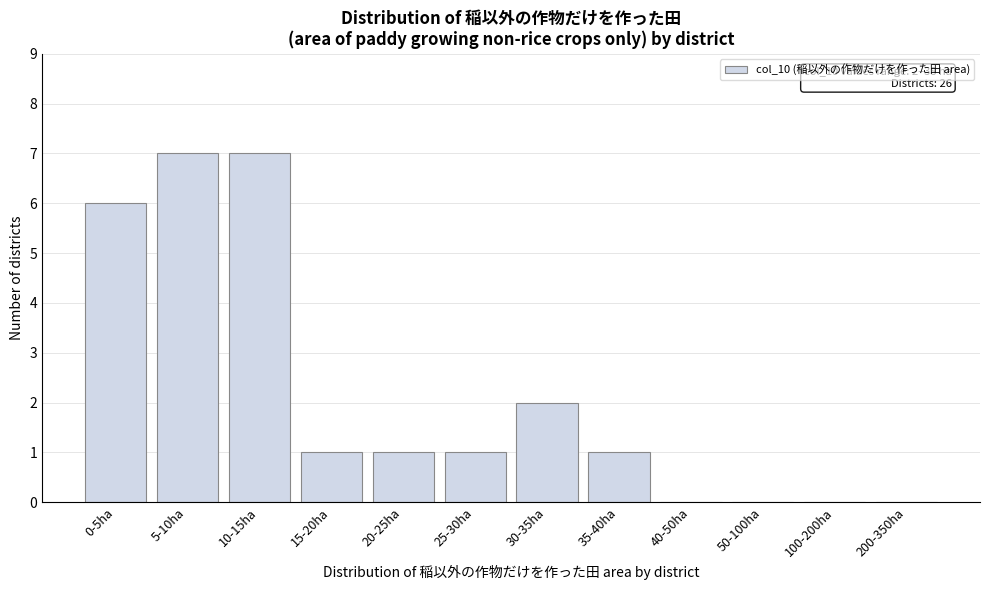

Reading left to right, what are all the values shown in this chart?

0-5ha=6	5-10ha=7	10-15ha=7	15-20ha=1	20-25ha=1	25-30ha=1	30-35ha=2	35-40ha=1	40-50ha=0	50-100ha=0	100-200ha=0	200-350ha=0